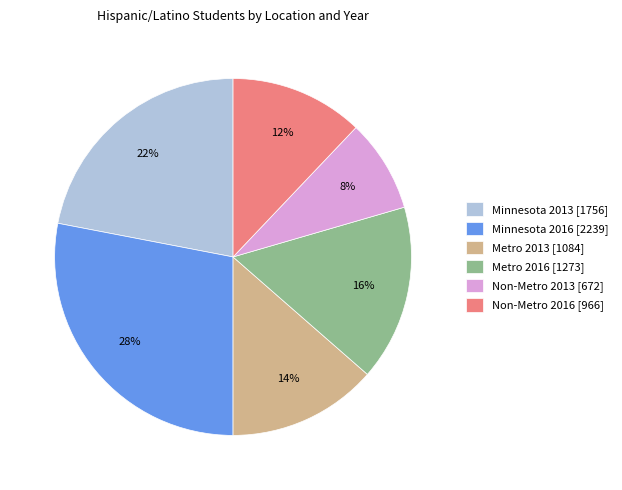

Approximately how many times larger is the value at Non-Metro 2013 [672] compared to Minnesota 2013 [1756]?

0.4